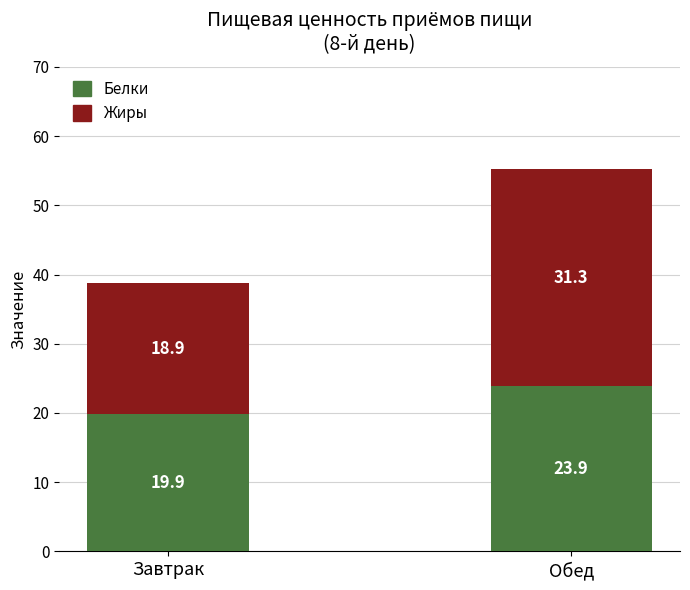

What are all the series names shown in the legend?

Белки, Жиры